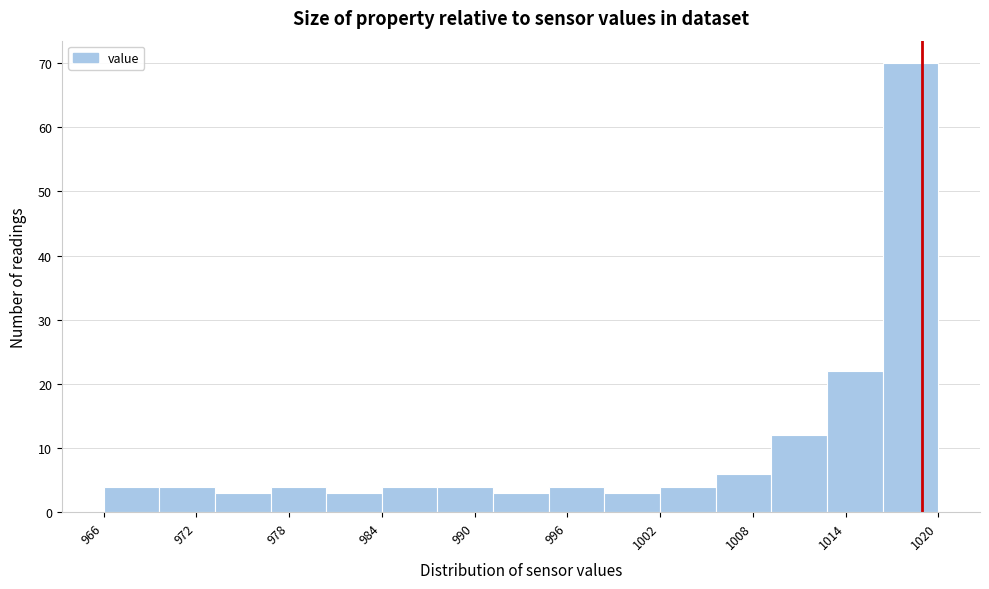

Around what value on the x-axis is the tallest bar? Give the approximate position of its centre, as read against the axis.

1018